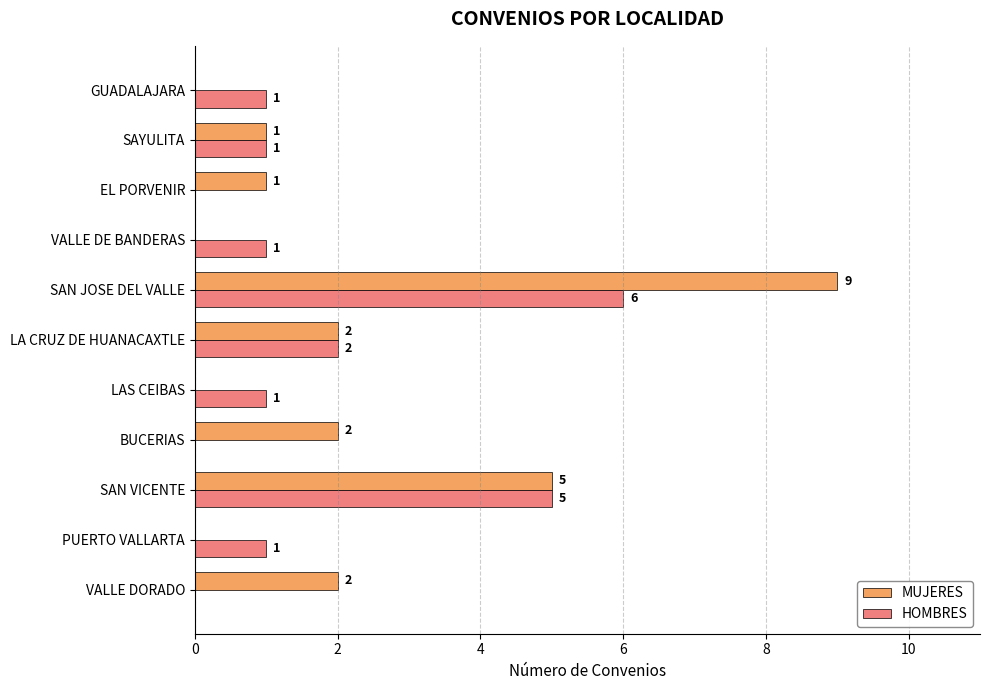

Is it true that MUJERES equals 0 at PUERTO VALLARTA?

True